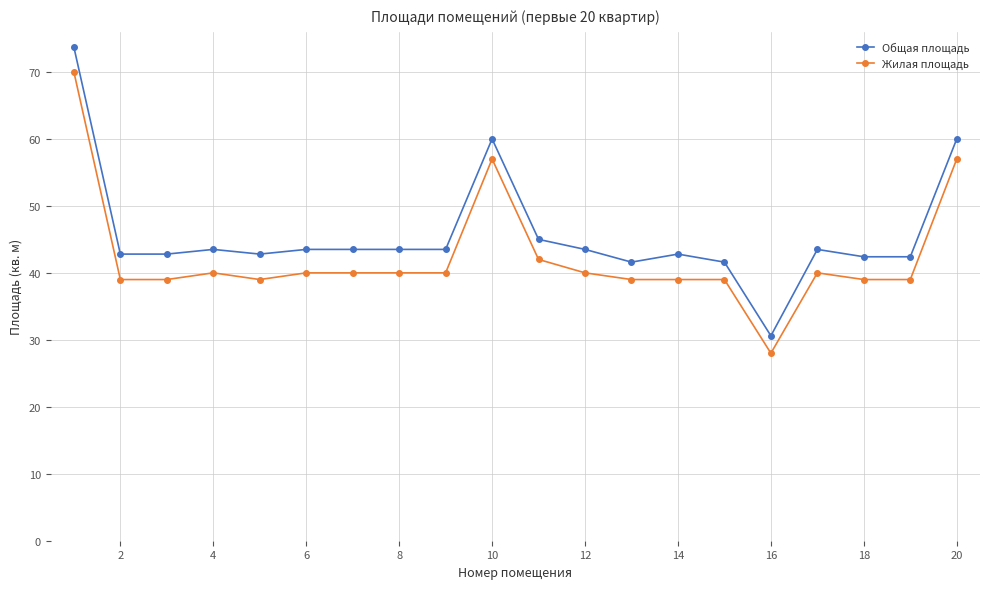

Reading right to left, extract all data points from this chart.

Общая площадь: 60.0	42.4	42.4	43.5	30.6	41.6	42.8	41.6	43.5	45.0	60.0	43.5	43.5	43.5	43.5	42.8	43.5	42.8	42.8	73.7
Жилая площадь: 57.0	39.0	39.0	40.0	28.0	39.0	39.0	39.0	40.0	42.0	57.0	40.0	40.0	40.0	40.0	39.0	40.0	39.0	39.0	70.0